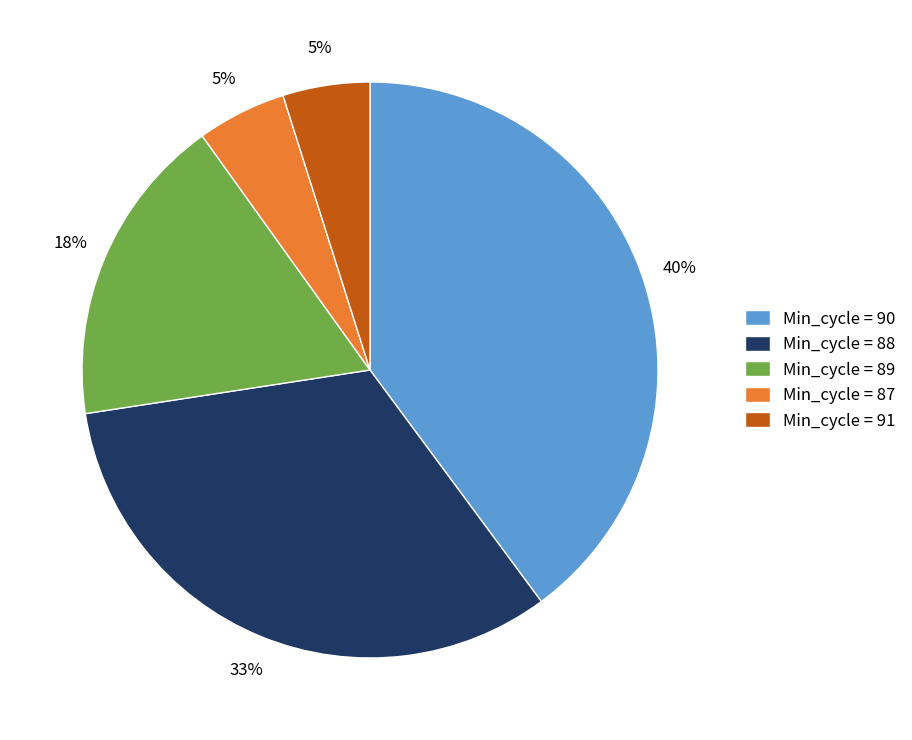

Combined, do Min_cycle = 89 and Min_cycle = 90 account for over 50%?

Yes